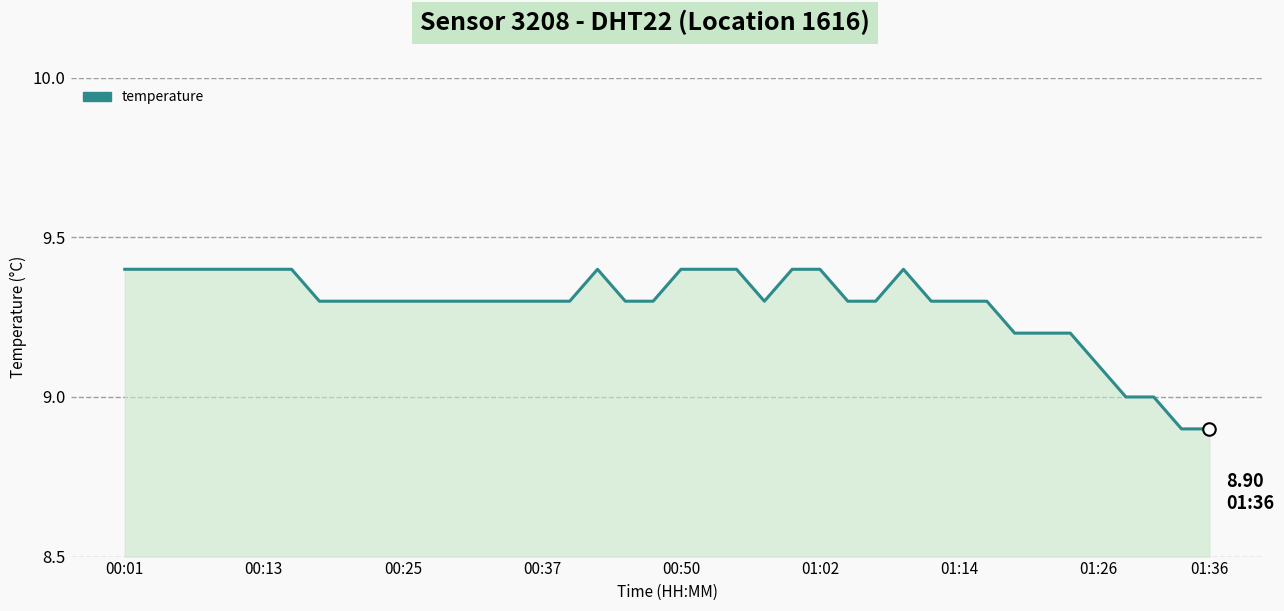

True or false: the data has more than 0 interior local peaks.

True